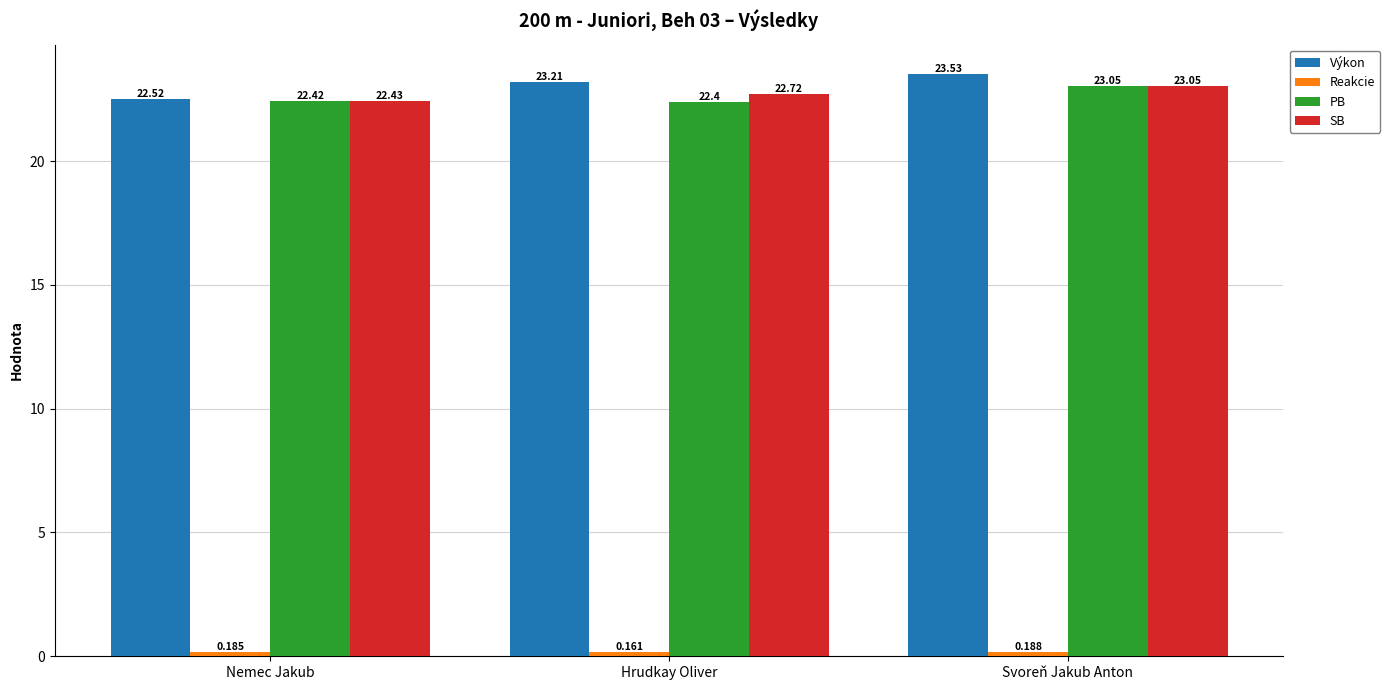

List the labels in order of Výkon value, largest first.

Svoreň Jakub Anton, Hrudkay Oliver, Nemec Jakub